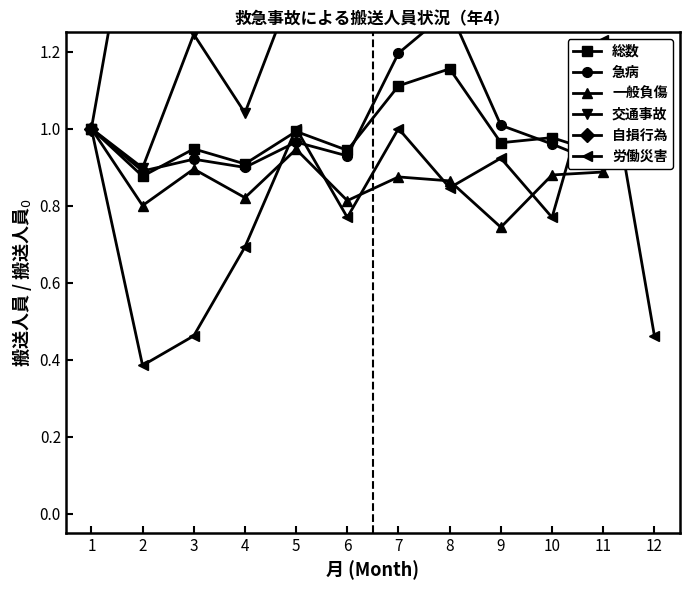

How many data points does each series have?

12